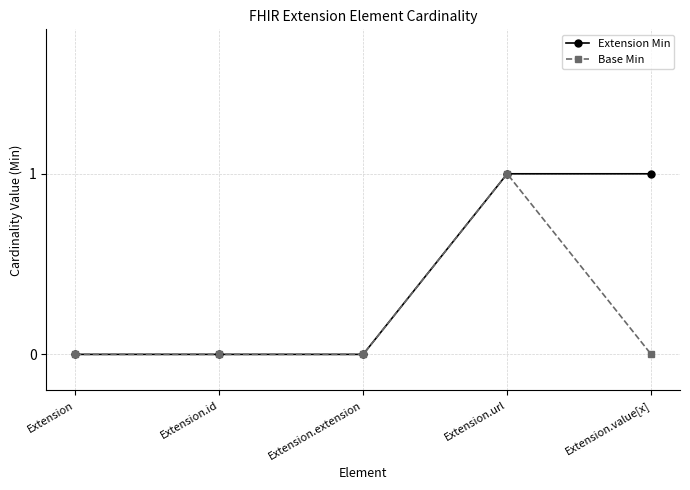

True or false: Extension Min has more than 2 interior local peaks.

False